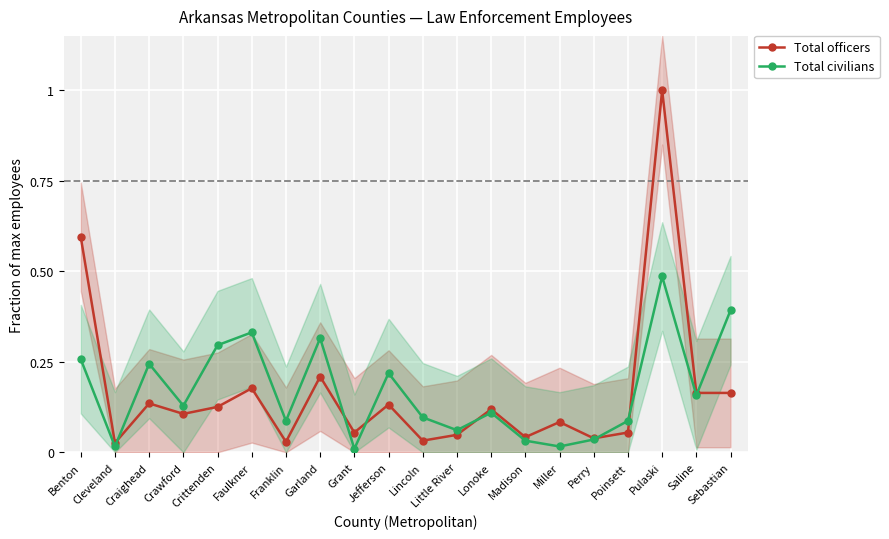

Is the value of Total civilians at Pulaski greater than the value of Total officers at Cleveland?

Yes